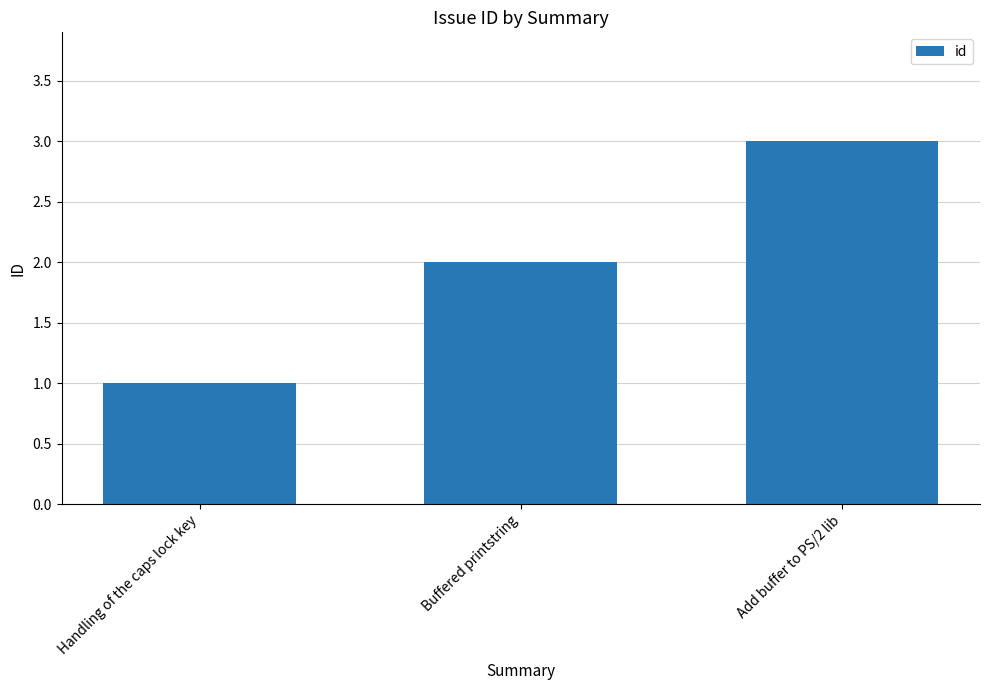

What is the change in value from Buffered printstring to Add buffer to PS/2 lib?

+1